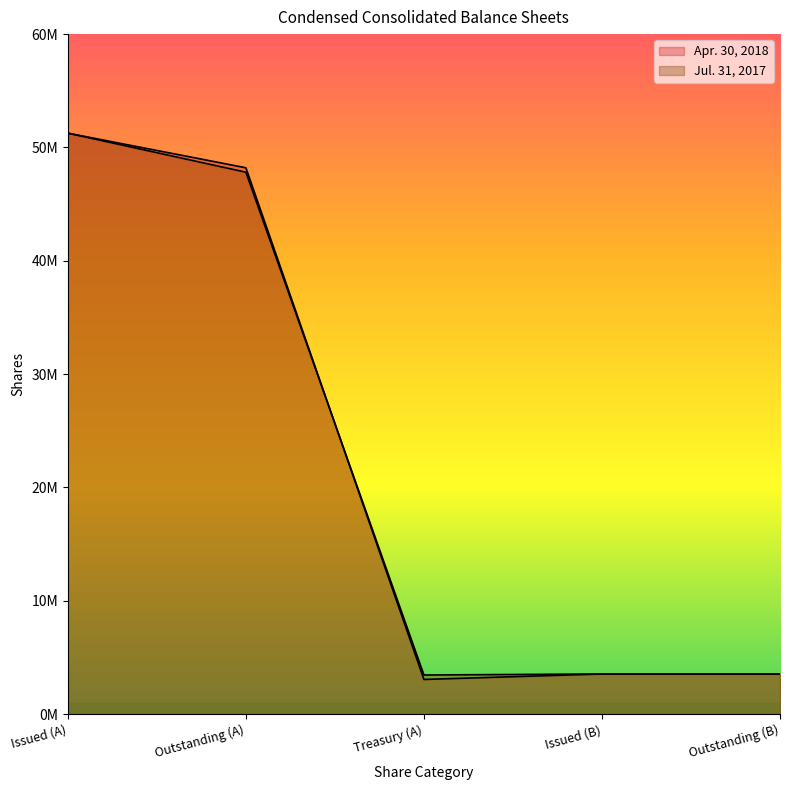

Between which two adjacent categories do Apr. 30, 2018 and Jul. 31, 2017 first intersect?

Outstanding (A) and Treasury (A)